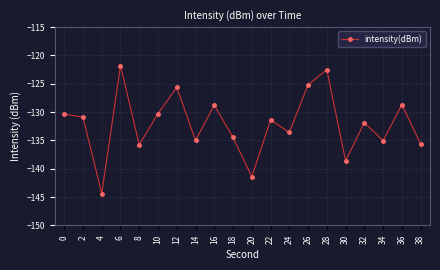

At which category does the data reach its first local peak?

6